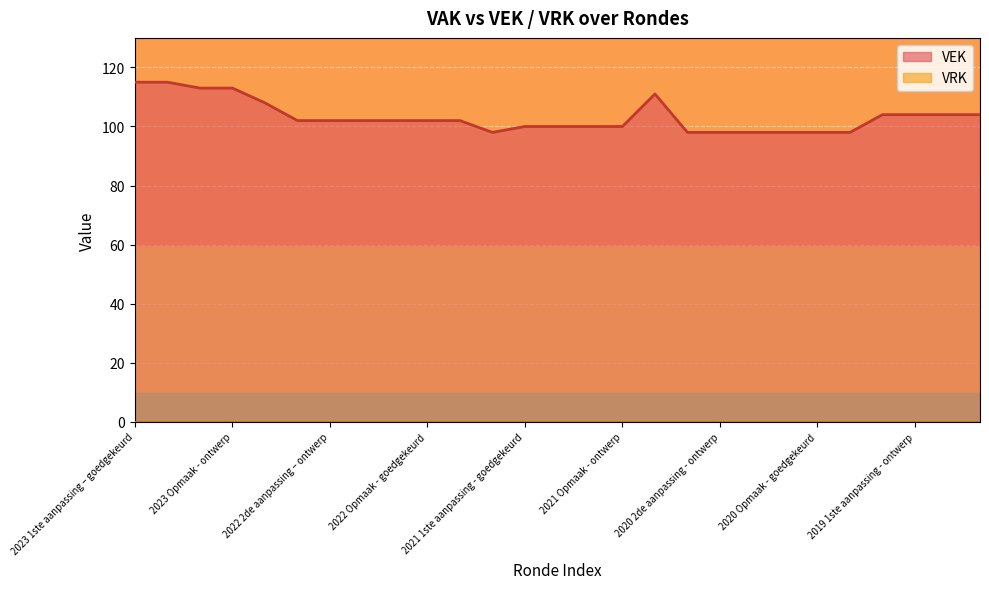

What is the smallest value displayed?

0